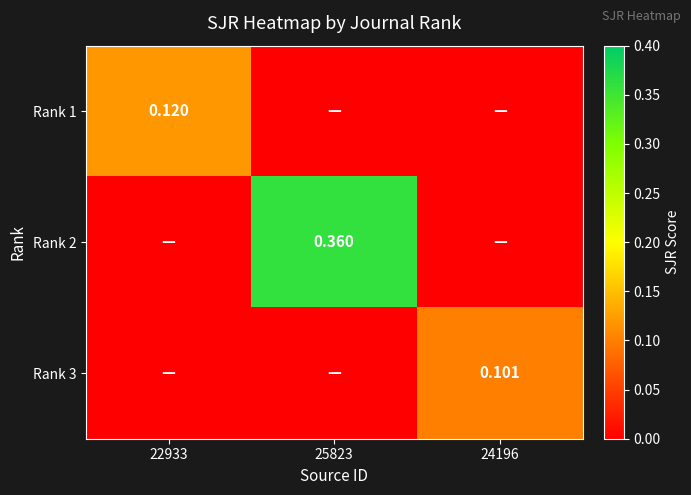

The Rank 3 series shows -0.1 at 25823. True or false?

False